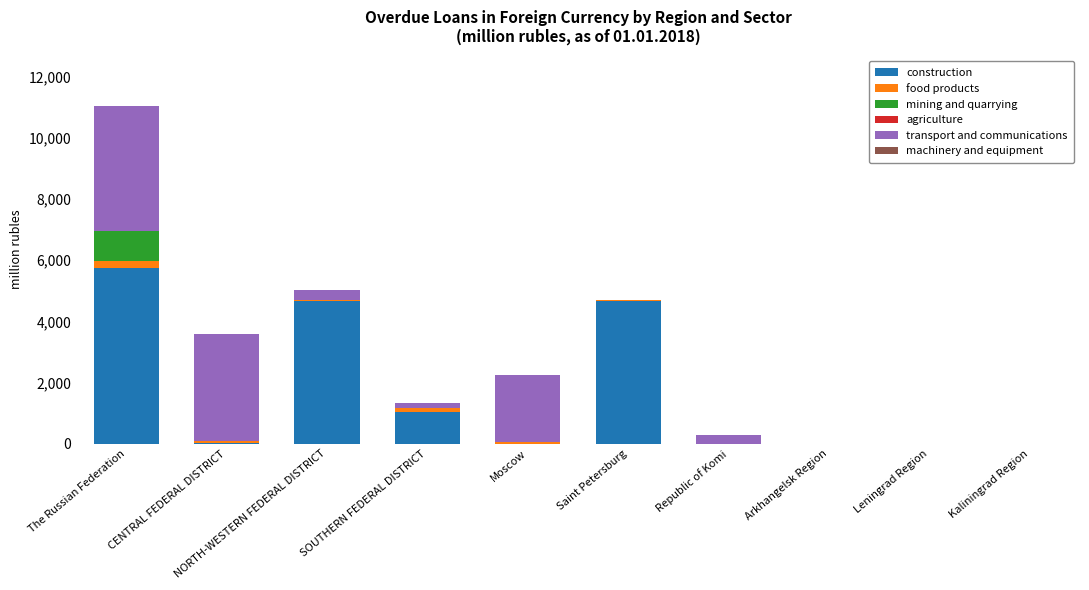

True or false: construction has a value of 0 at Kaliningrad Region.

True